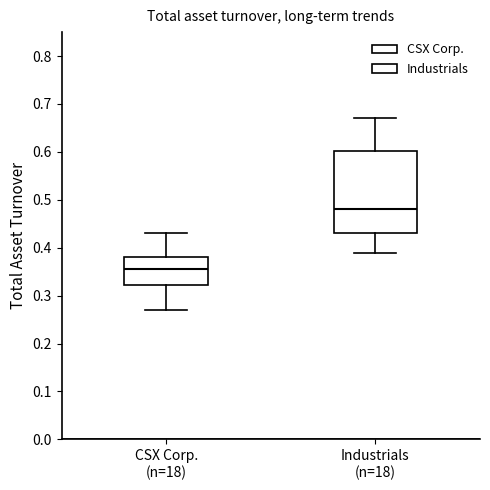

Comparing the boxes themselves (not the whiskers), which one is the tallest?

Industrials (n=18)